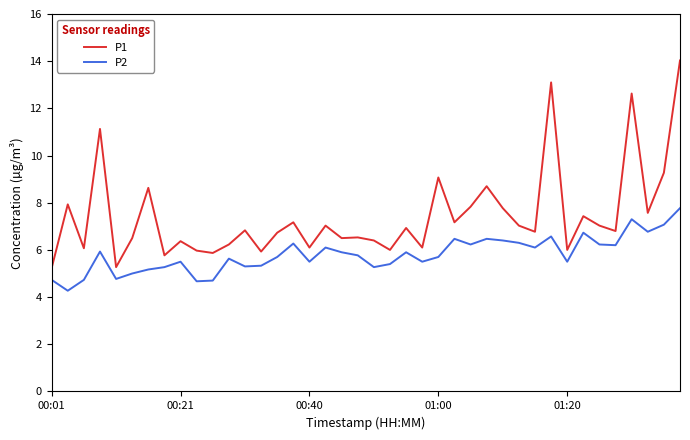

Which series has the largest range (max minus min)?

P1